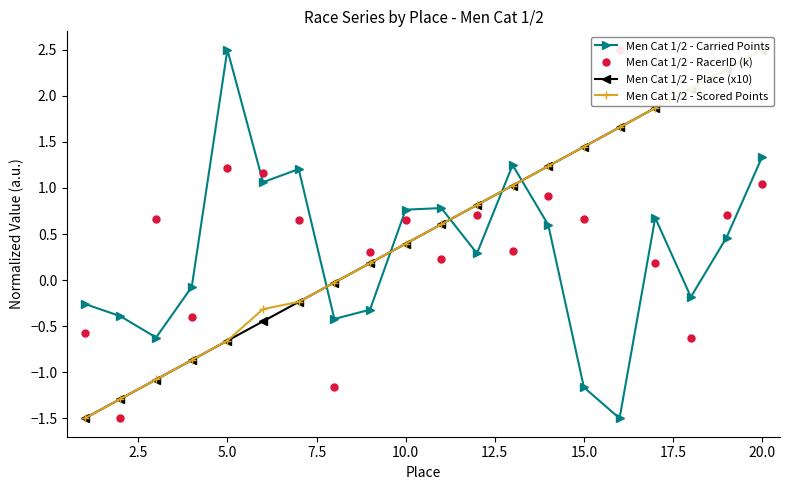

How many values in the Men Cat 1/2 - Place (x10) series are below 0?

8